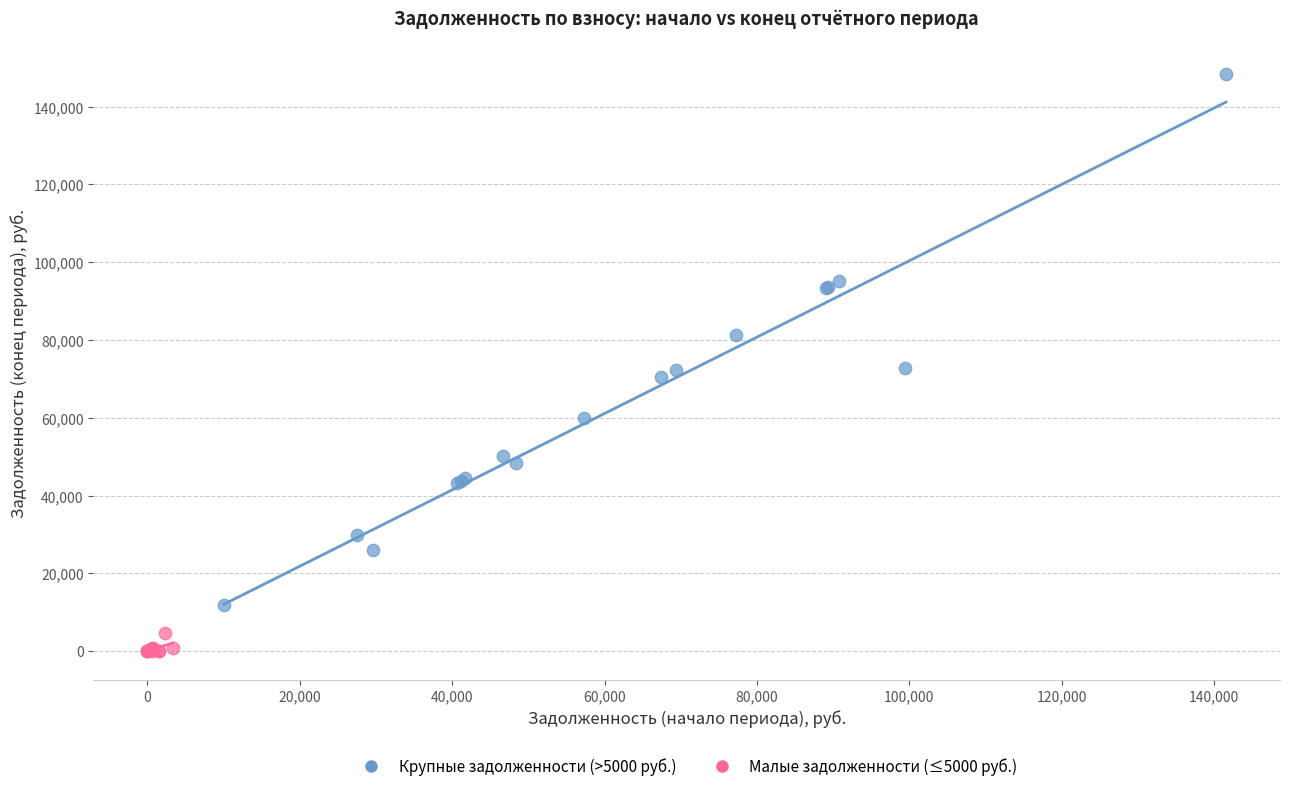

Which series reaches the minimum Y coordinate?

Малые задолженности (≤5000 руб.)